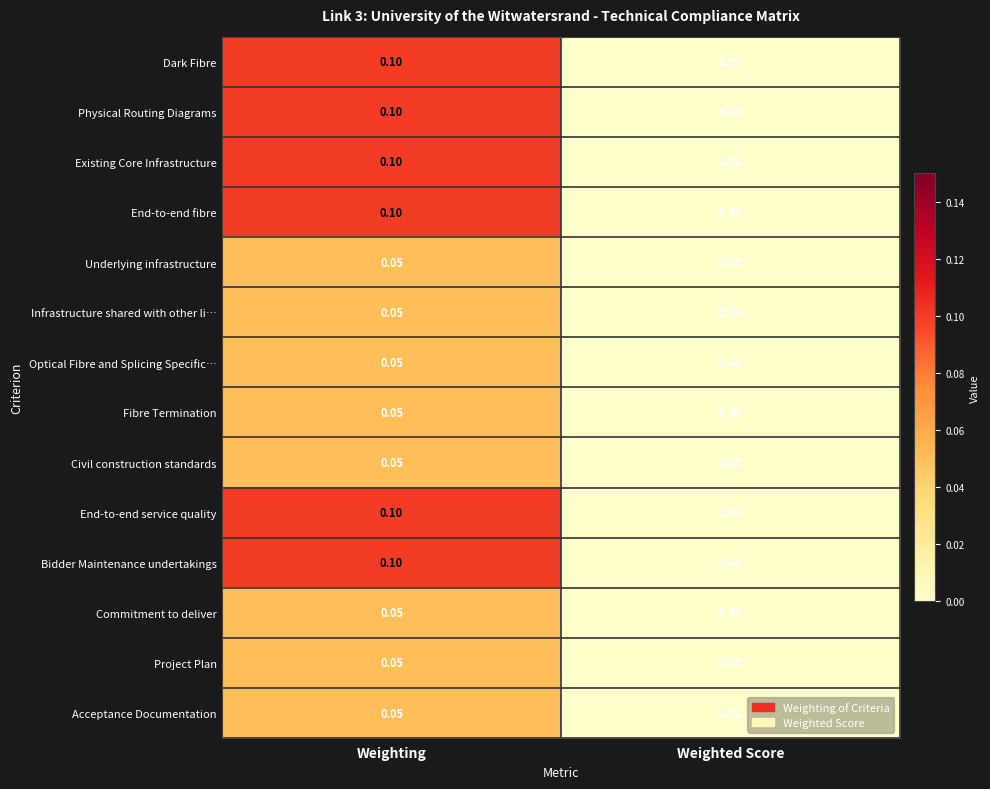

At which category is the sum across all series the highest?

Weighting